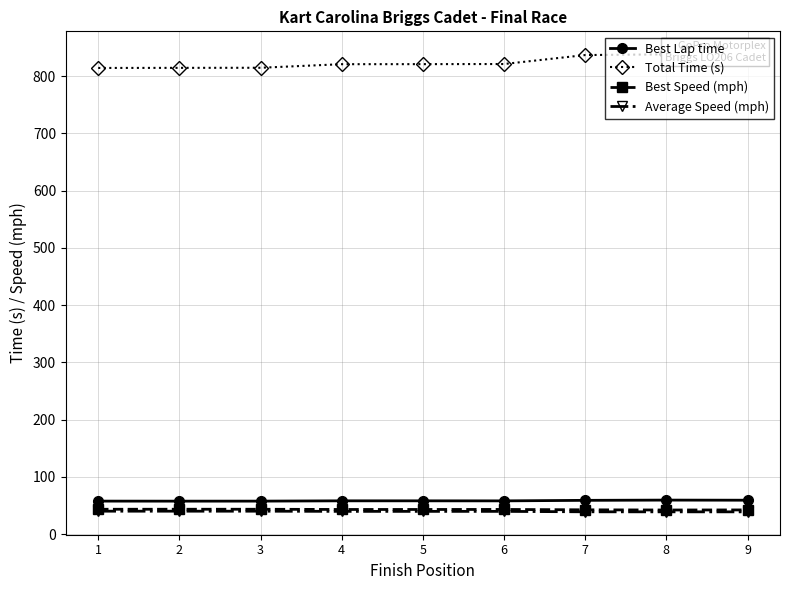

Reading right to left, what are all the values shown in this chart?

Best Lap time: 59.4	59.6	59.2	58.2	58.3	58.3	57.8	57.8	57.8
Total Time (s): 838.1	837.9	836.7	821.0	820.8	820.7	814.5	814.3	814.1
Best Speed (mph): 42.4	42.3	42.6	43.3	43.2	43.2	43.6	43.6	43.6
Average Speed (mph): 39.1	39.1	39.2	39.9	39.9	39.9	40.2	40.2	40.2